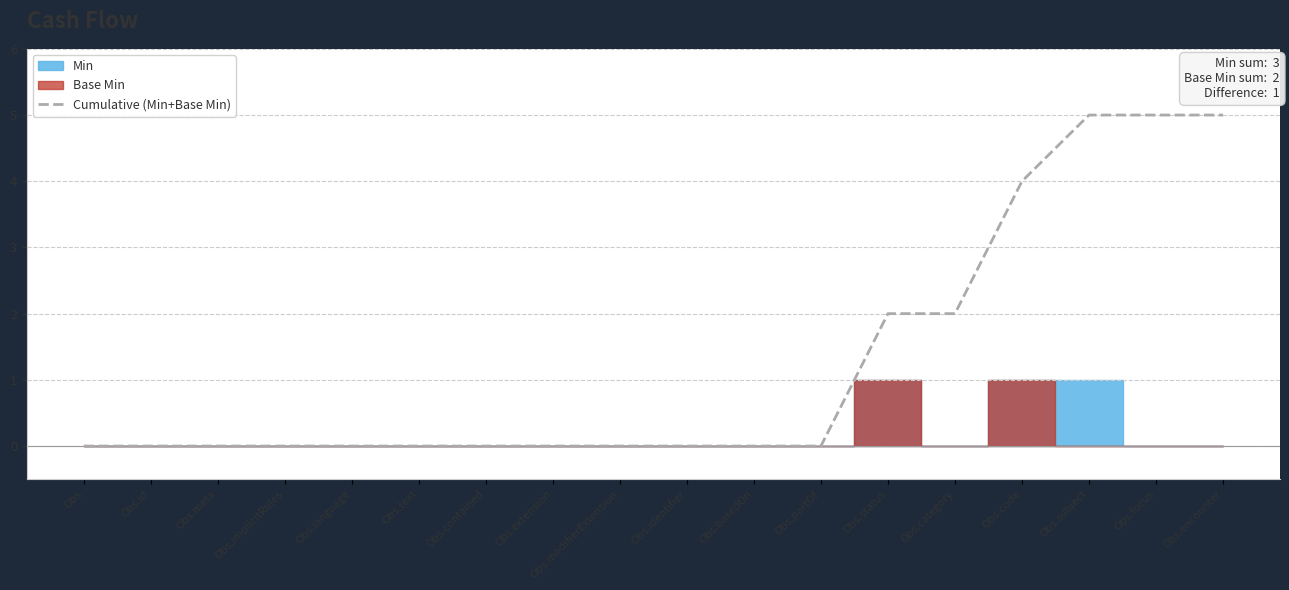

What is the sum of all values?

23